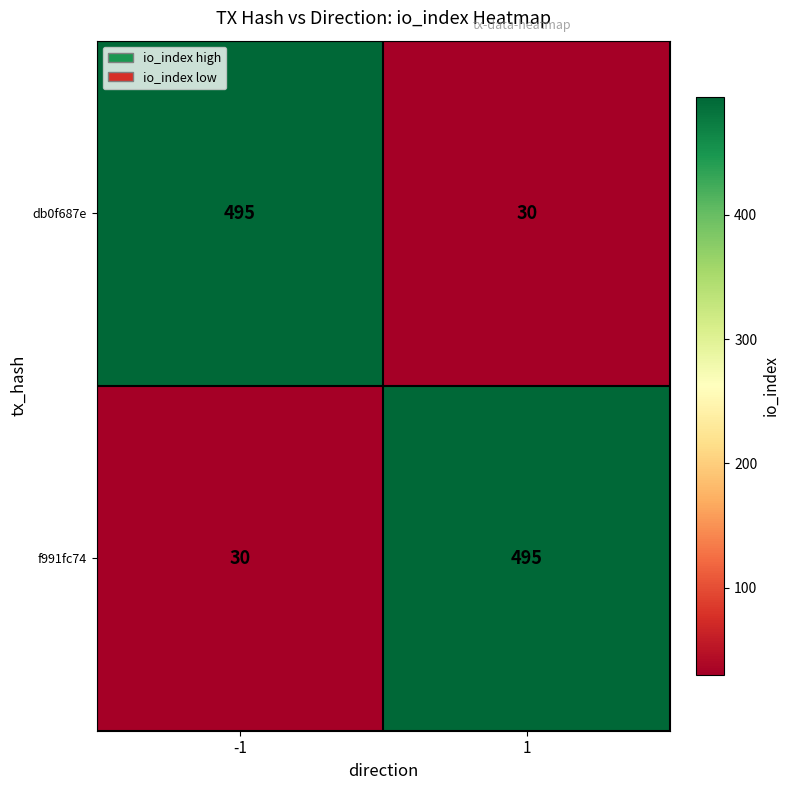

What is the difference between the highest and lowest values at -1?

465